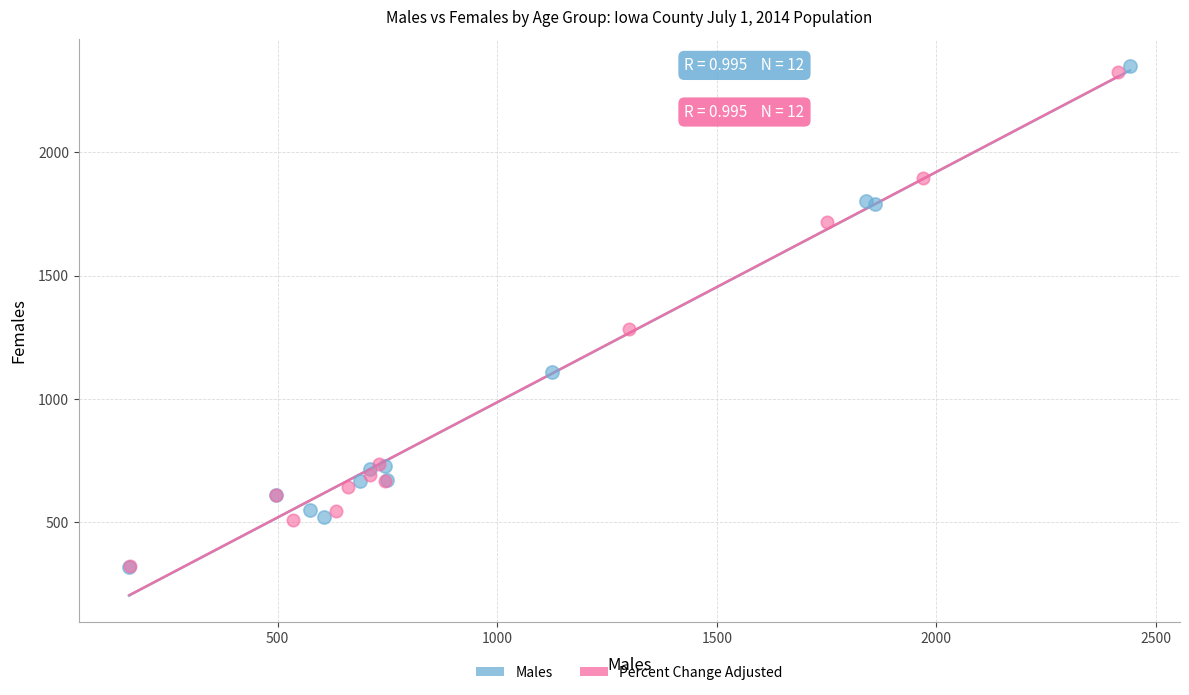

Which series has the widest spread of Y values?

Males